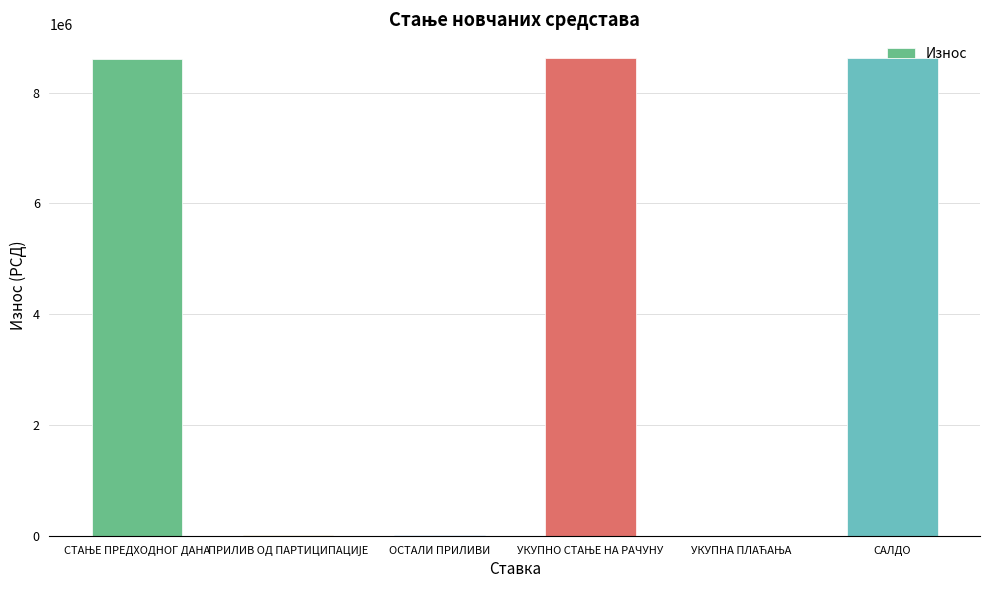

What is the sum of all values?

25866870.4